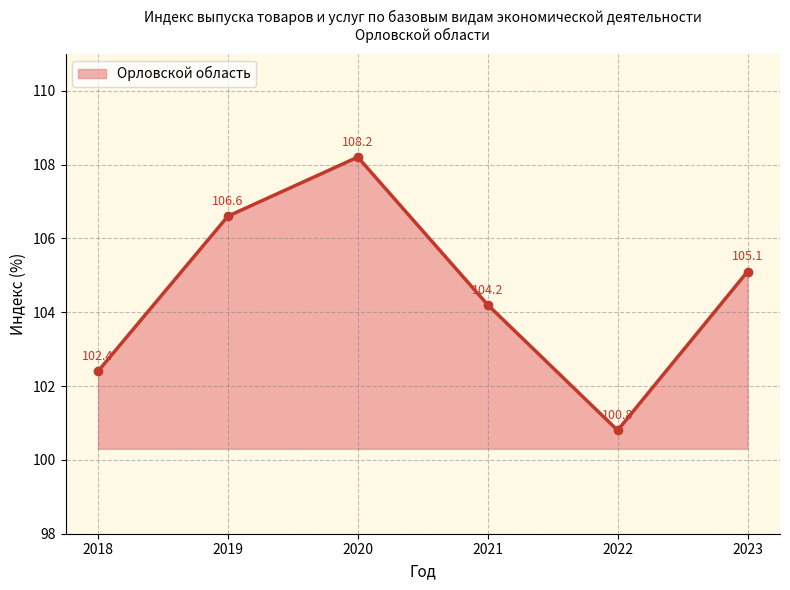

What is the average value?

104.5